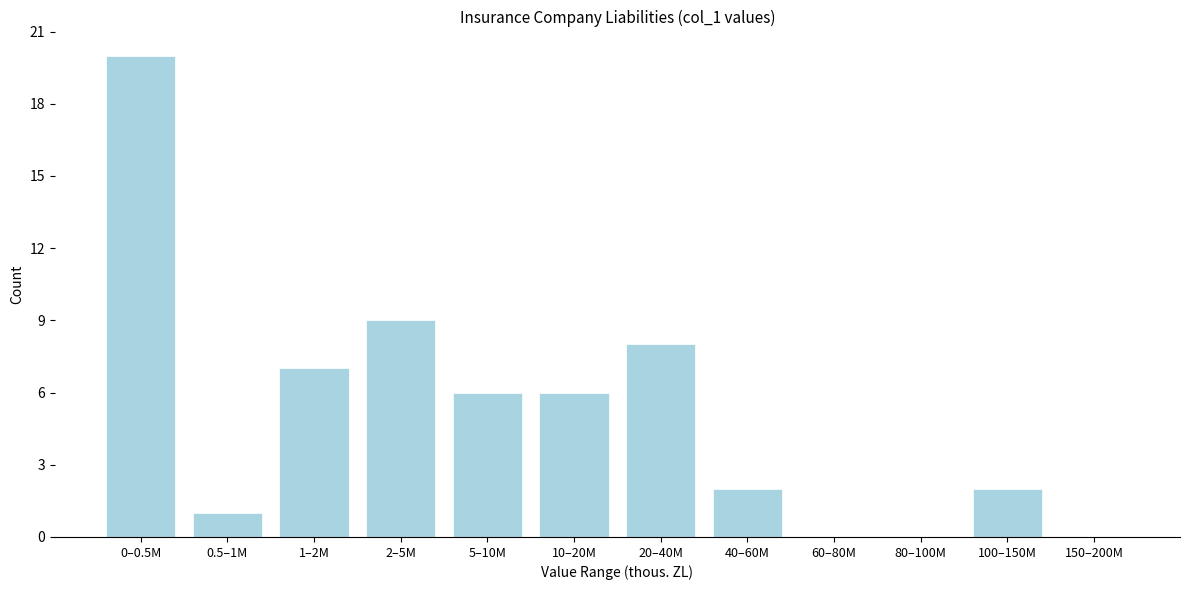

Reading left to right, extract all data points from this chart.

0–0.5M=20	0.5–1M=1	1–2M=7	2–5M=9	5–10M=6	10–20M=6	20–40M=8	40–60M=2	60–80M=0	80–100M=0	100–150M=2	150–200M=0